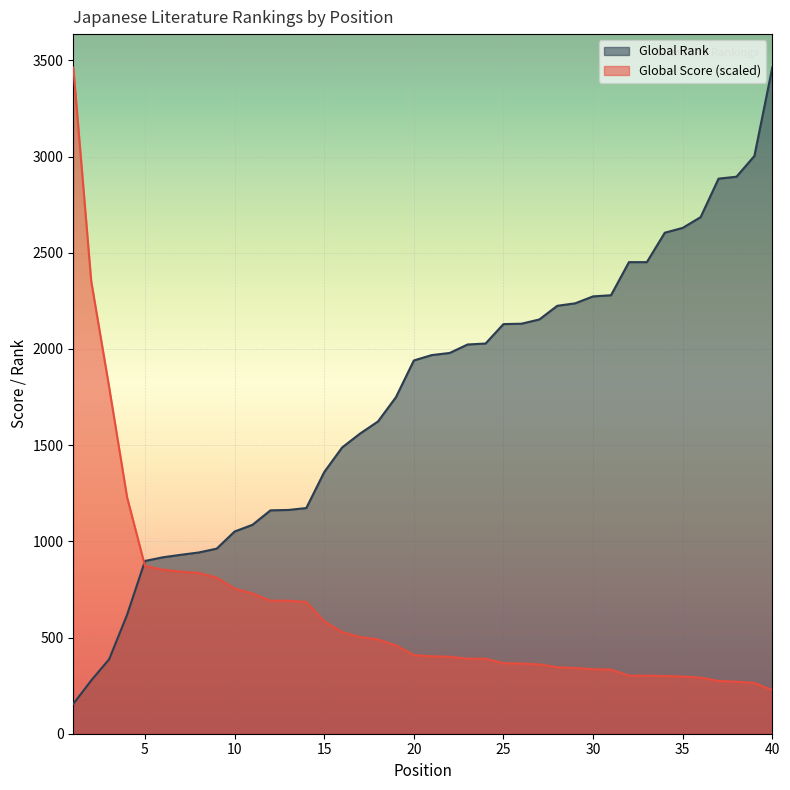

How many lines are shown in the chart?

2